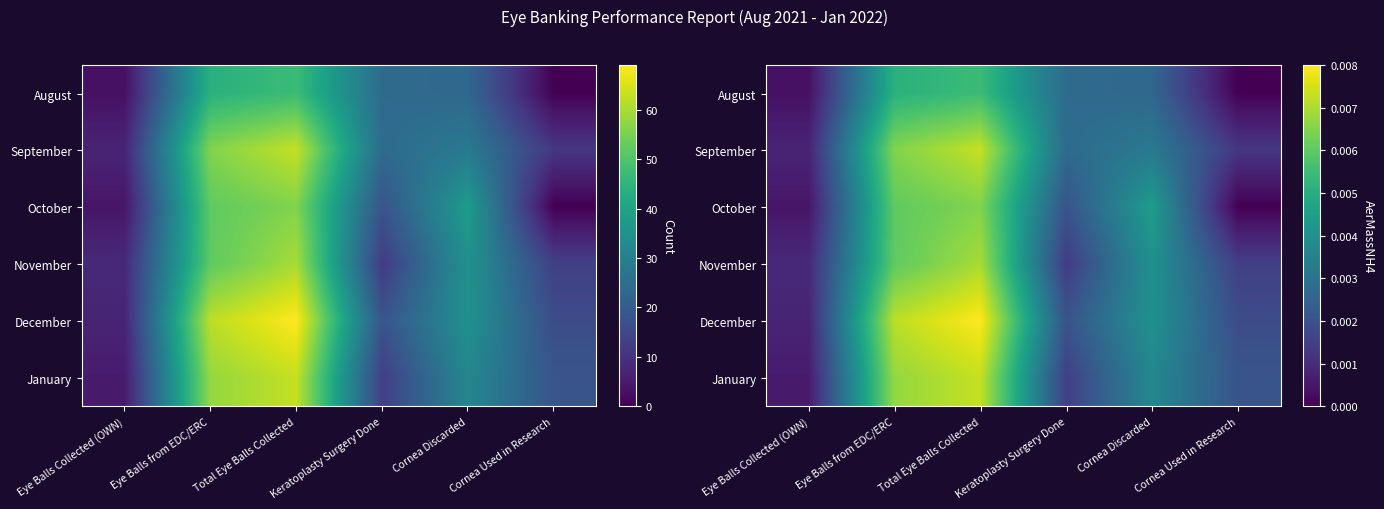

The value of October at Eye Balls from EDC/ERC is 0.0. True or false?

False